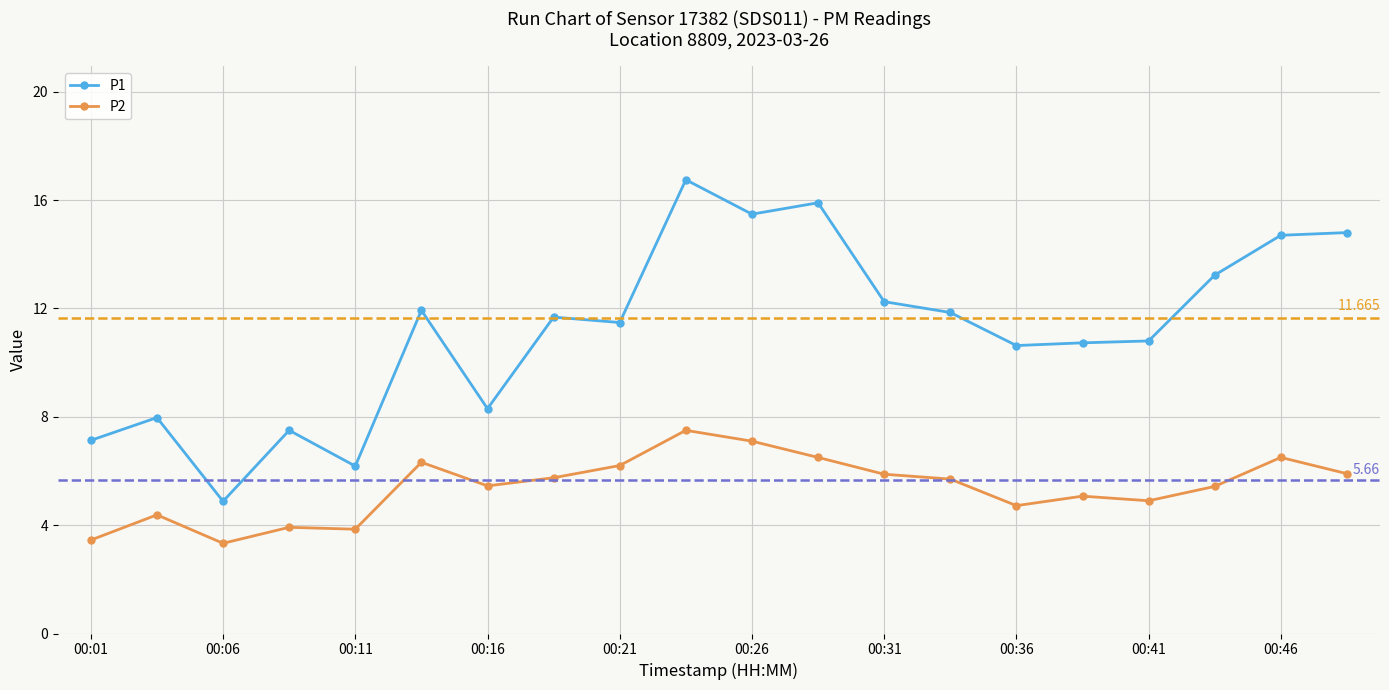

True or false: P2 and P1 intersect in this chart.

False